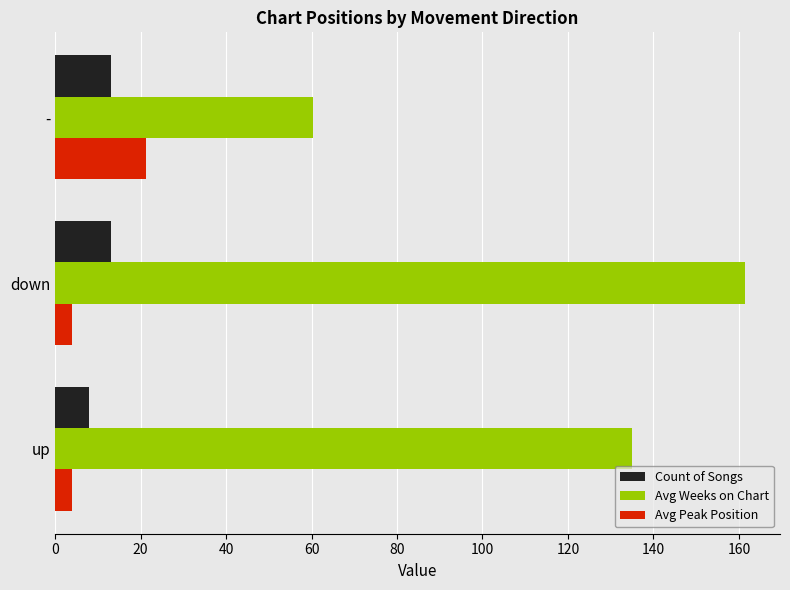

Which series has the largest total across all categories?

Avg Weeks on Chart